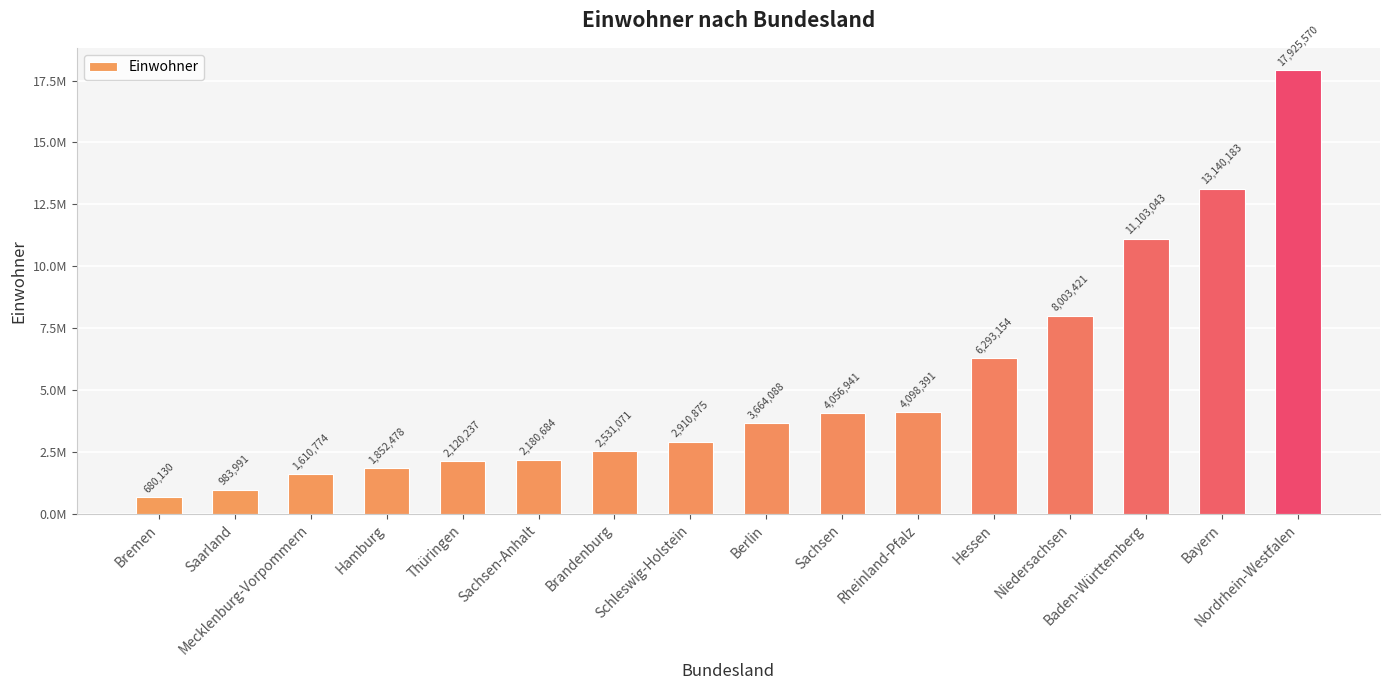

Are the bars horizontal?

No